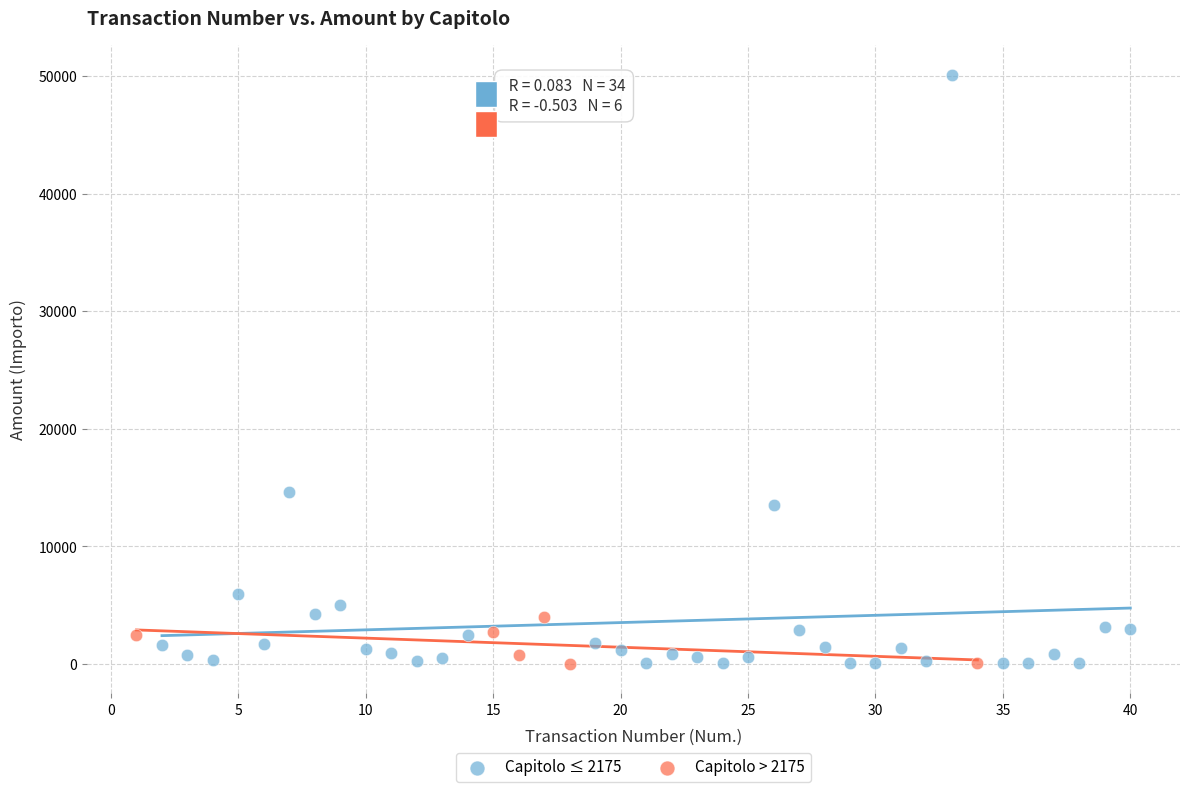

What are all the series names shown in the legend?

Capitolo ≤ 2175, Capitolo > 2175